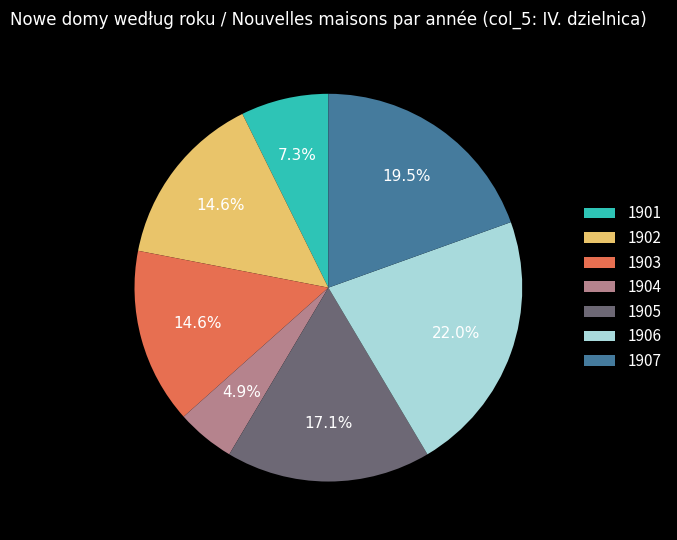

Which category has the biggest portion of the pie?

1906